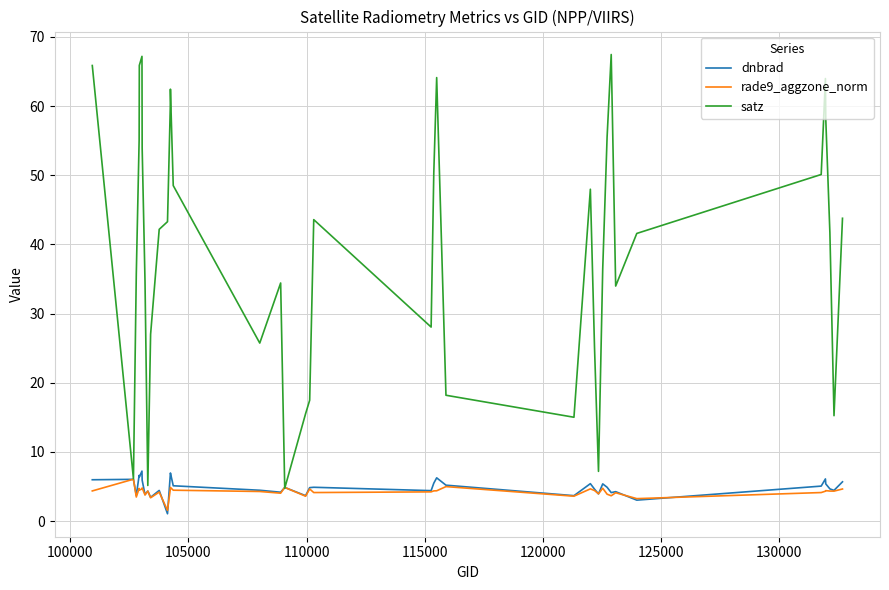

What is the maximum value shown in the chart?

67.5